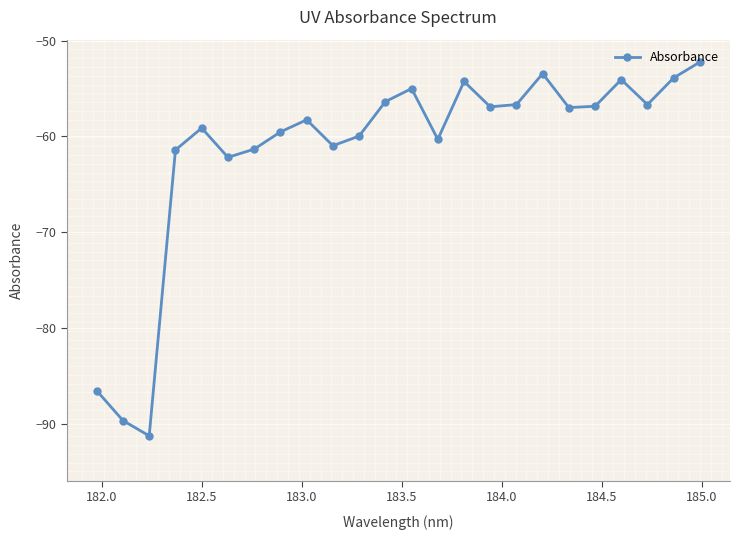

How many lines are shown in the chart?

1